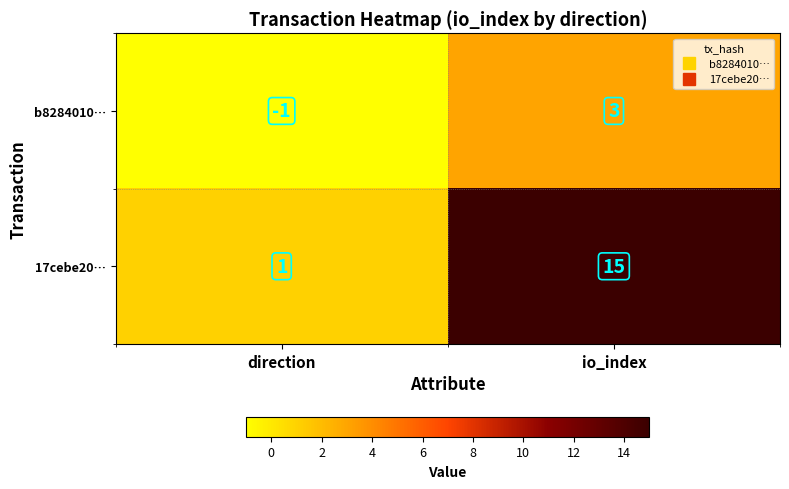

What is the total value across all series at io_index?

18